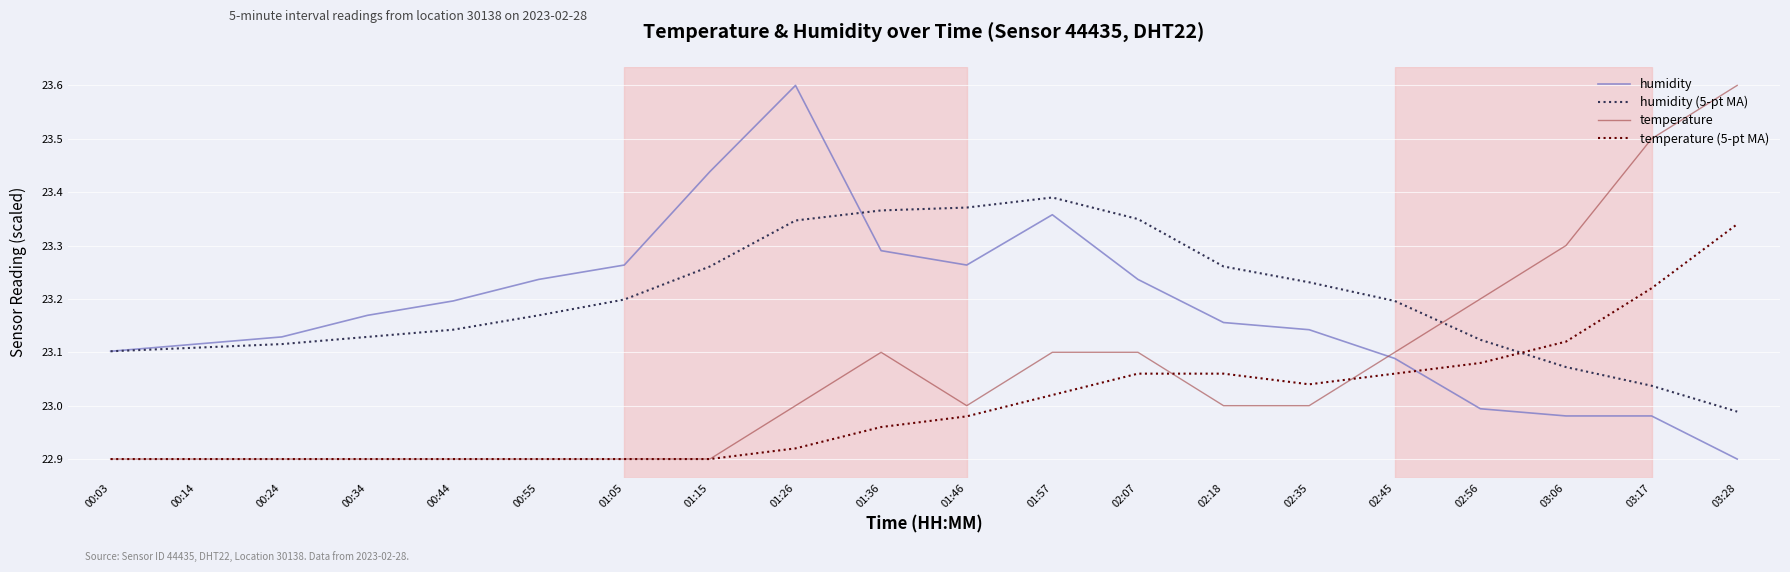

What is the difference between the second highest and second lowest values in the temperature series?

0.6